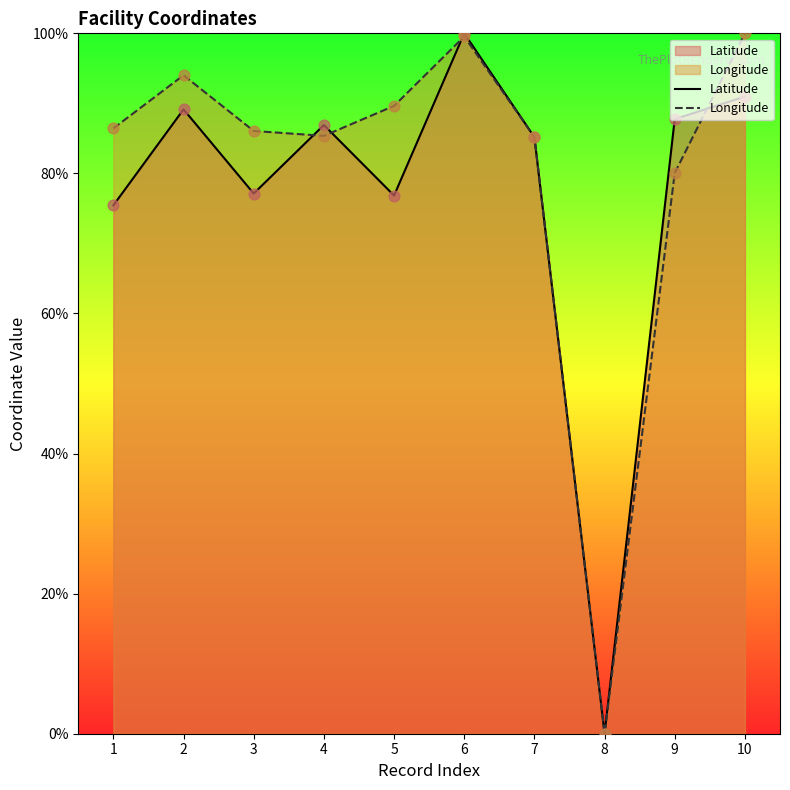

Which series contains the highest Y value?

Latitude